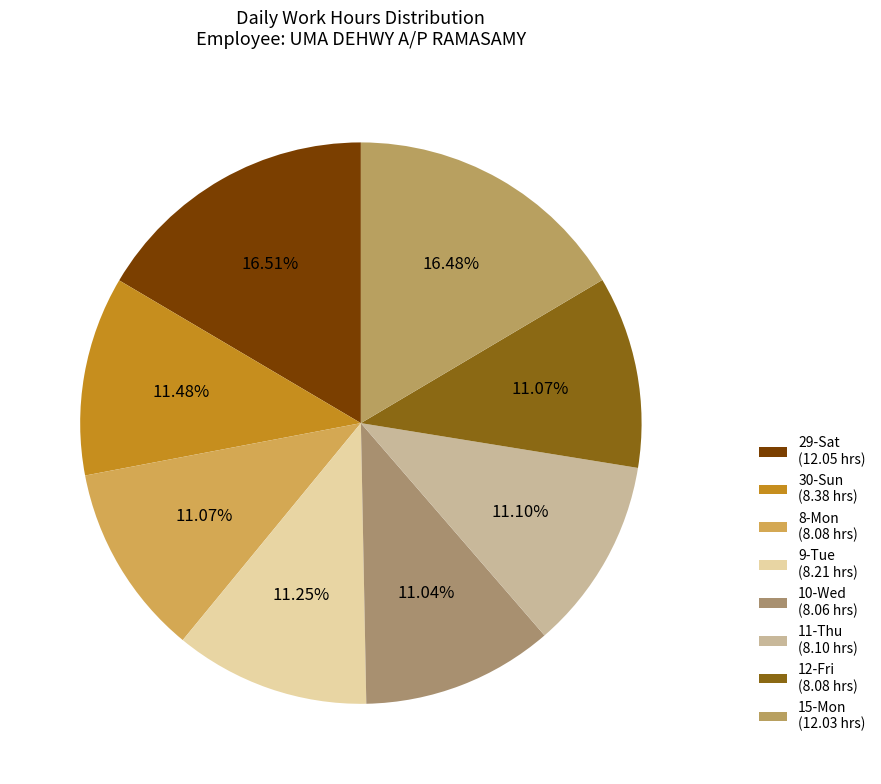

What is the ratio of the value at 29-Sat to the value at 8-Mon?

1.5